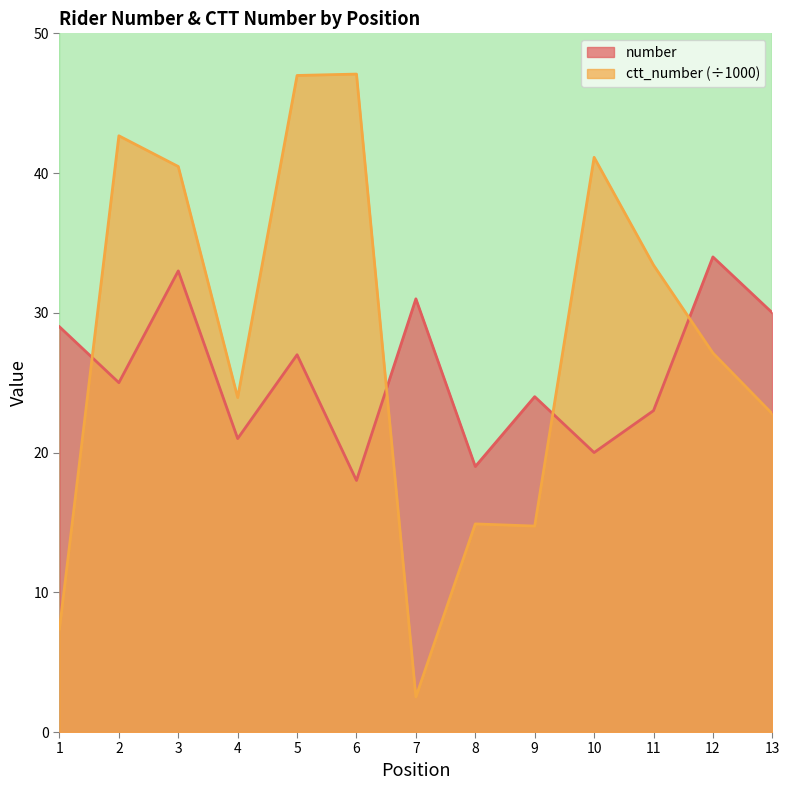

Which series has the largest total across all categories?

ctt_number (÷1000)